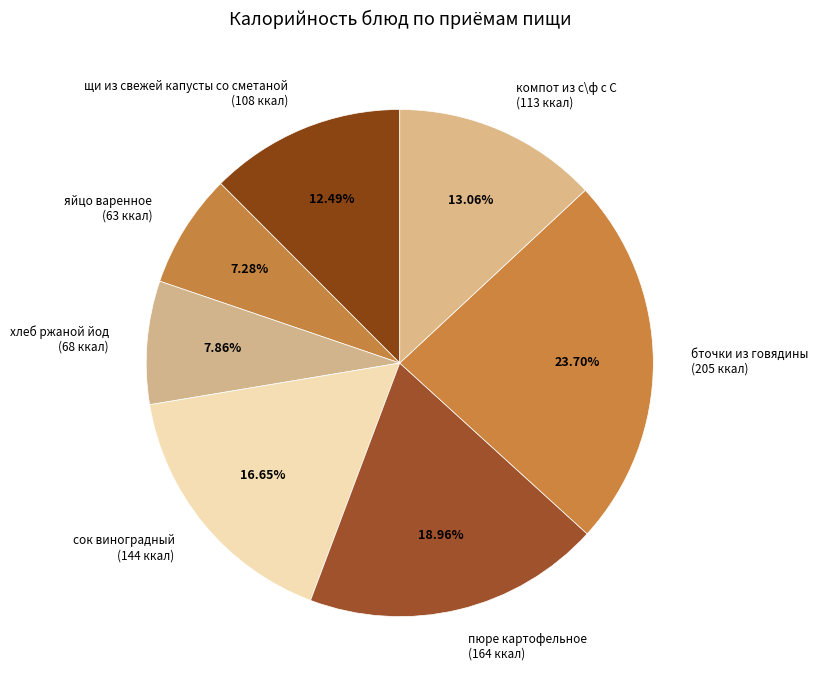

The сок виноградный slice represents 6% of the pie. True or false?

False